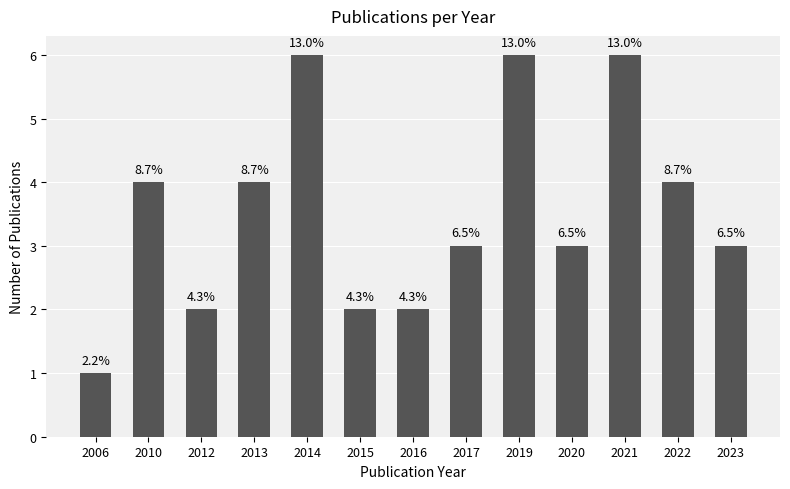

How many bars are there in total?

13